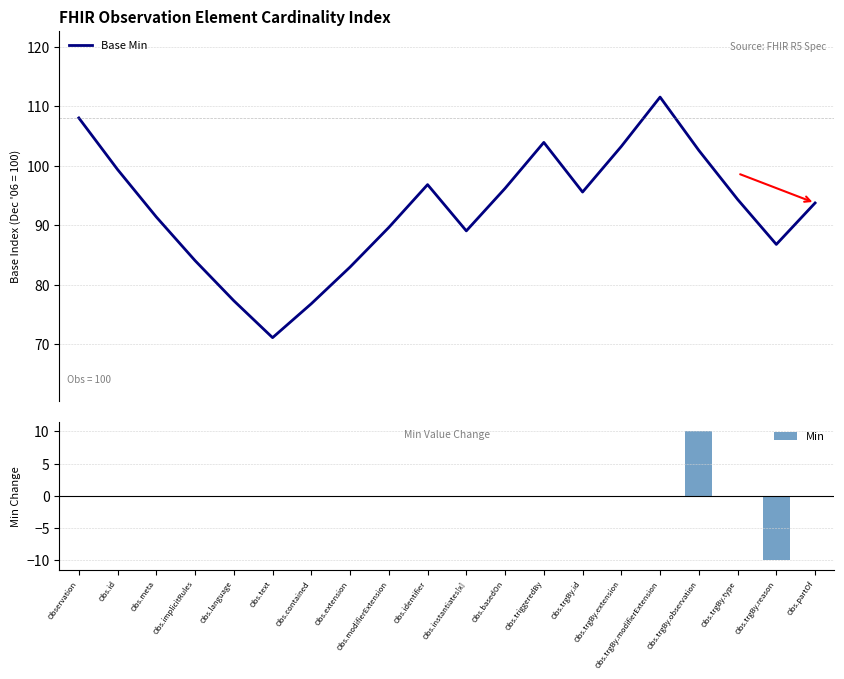

What is the sum of all Base Min values?

1854.2